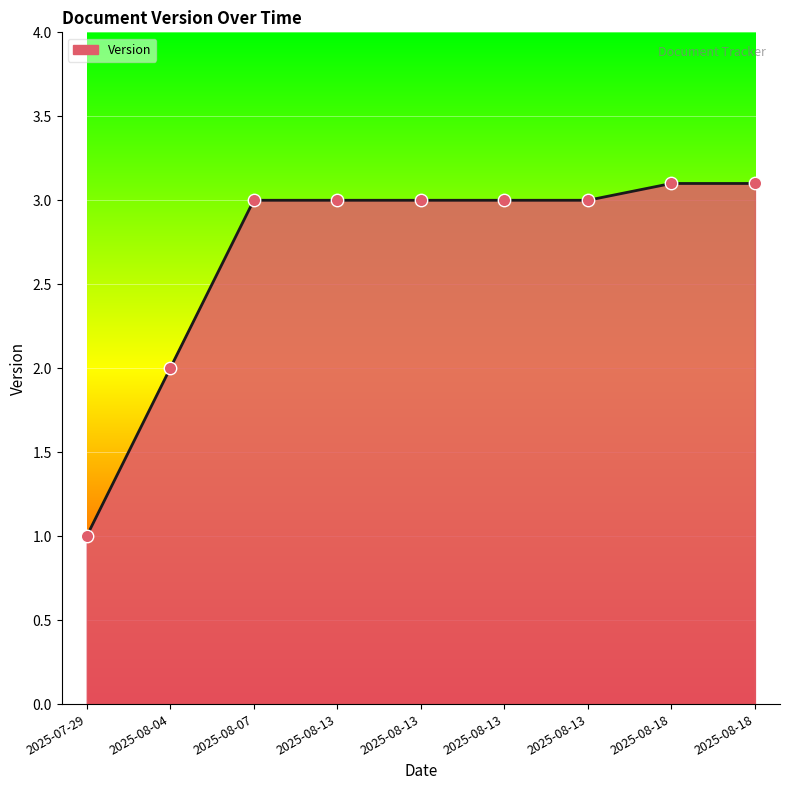

What is the ratio of the value at 2025-08-13 to the value at 2025-08-18?

1.0